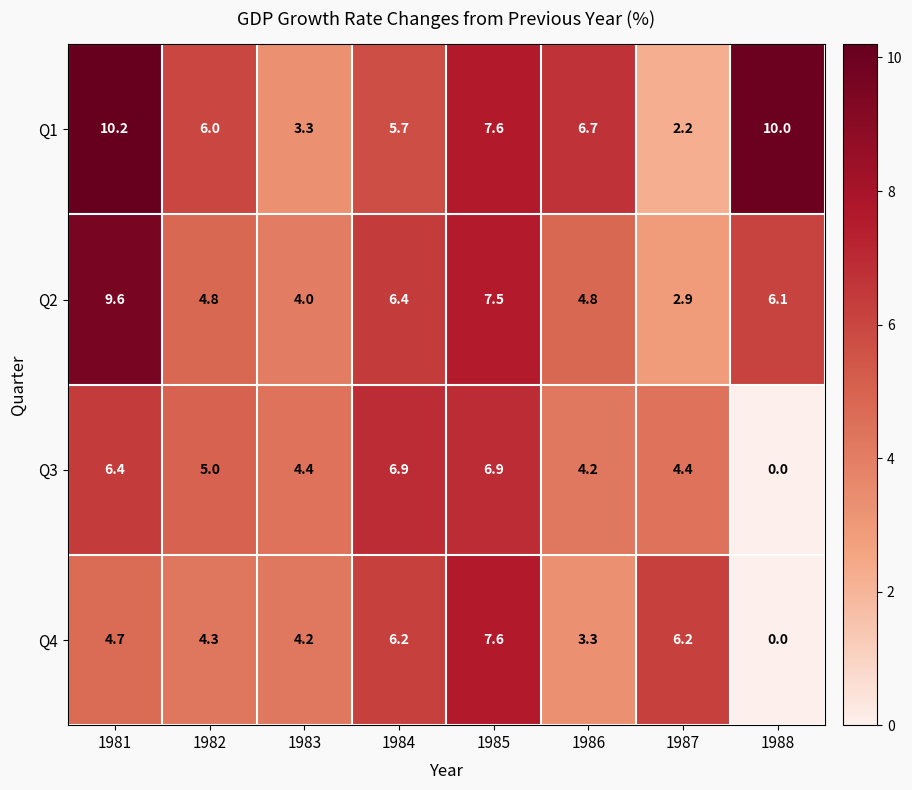

Which category has the highest value in the Q4 series?

1985